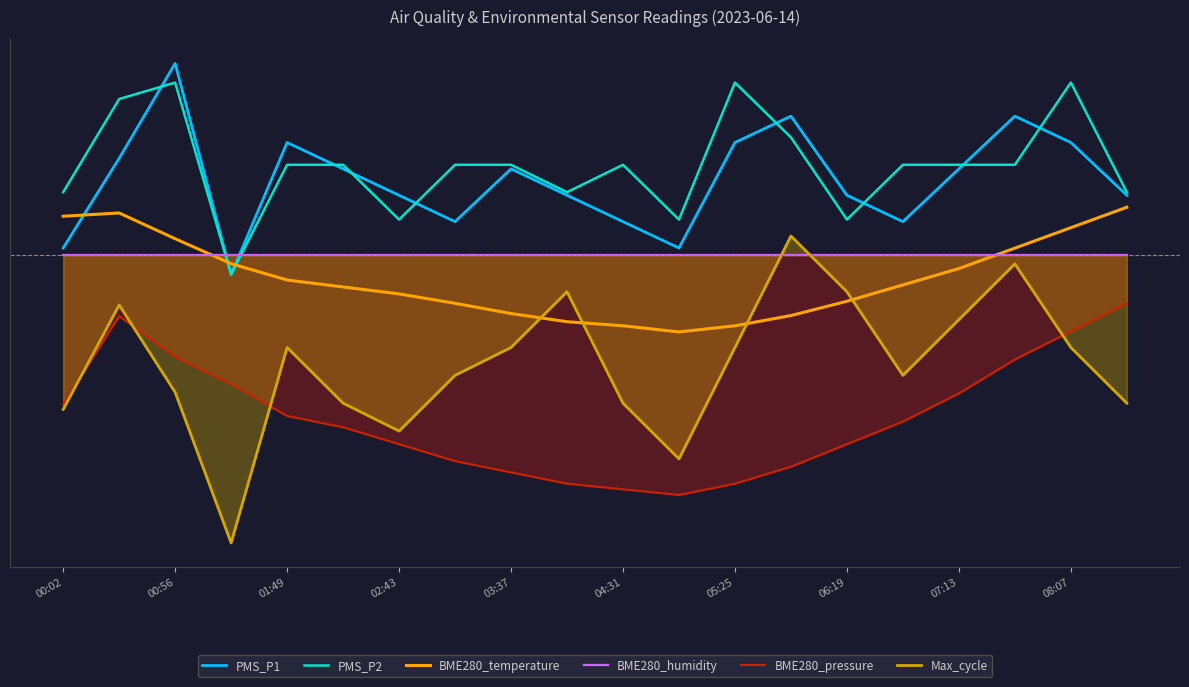

How many lines are shown in the chart?

6